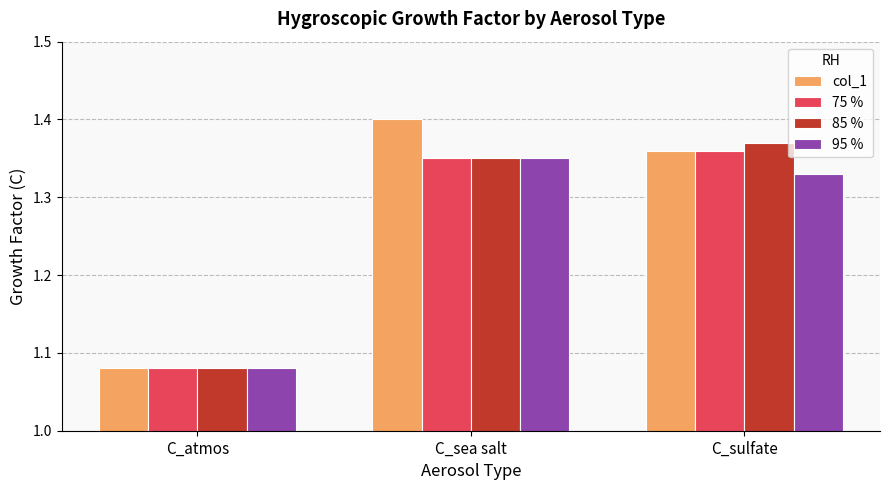

Which label corresponds to the smallest value in the chart?

C_atmos